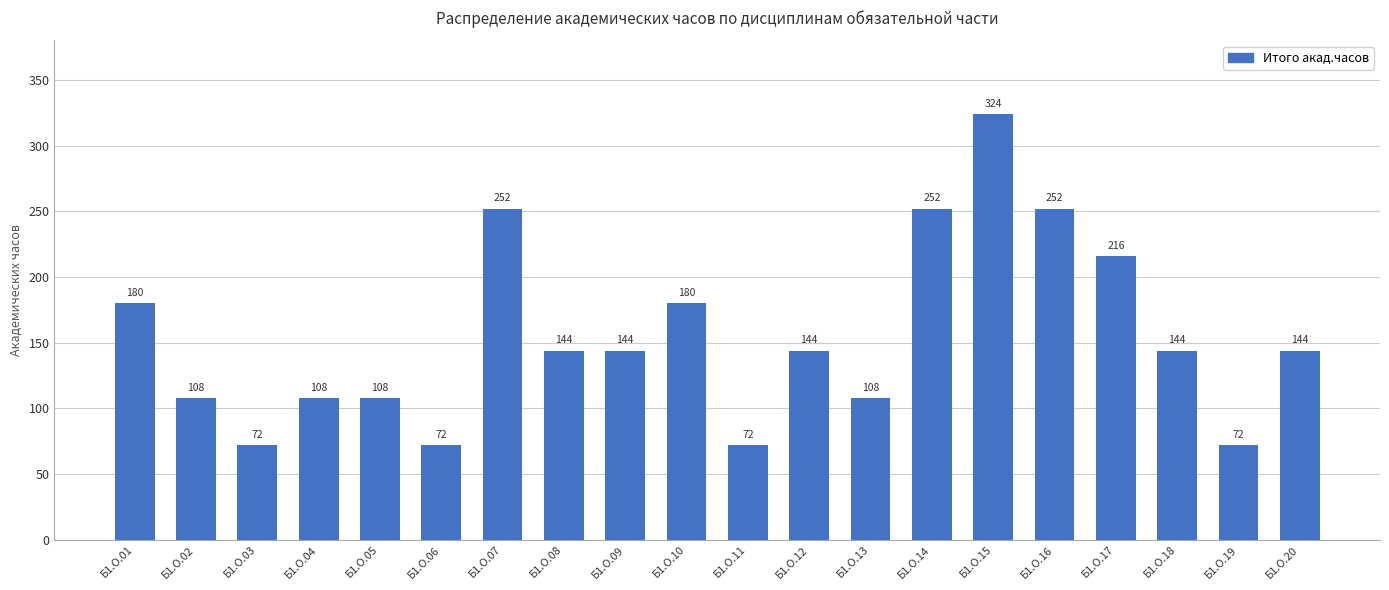

Between Б1.О.13 and Б1.О.18, which is larger?

Б1.О.18